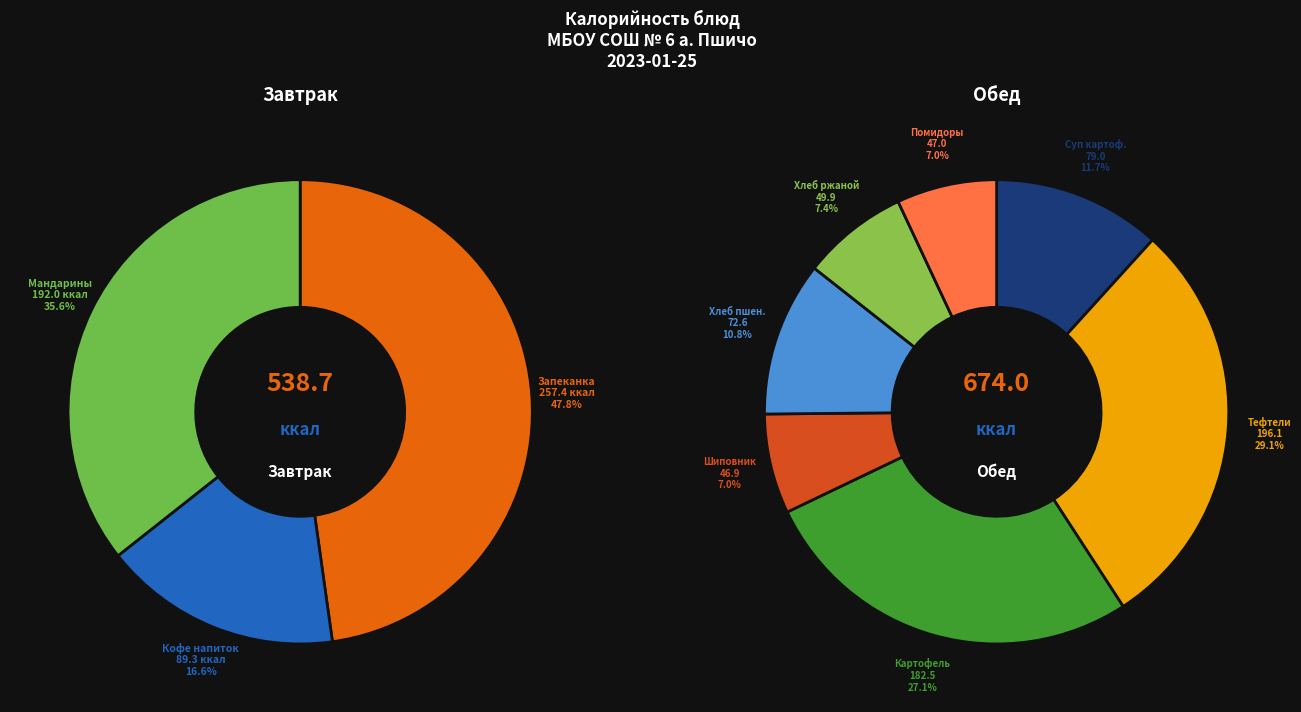

How many segments does this pie chart have?

10